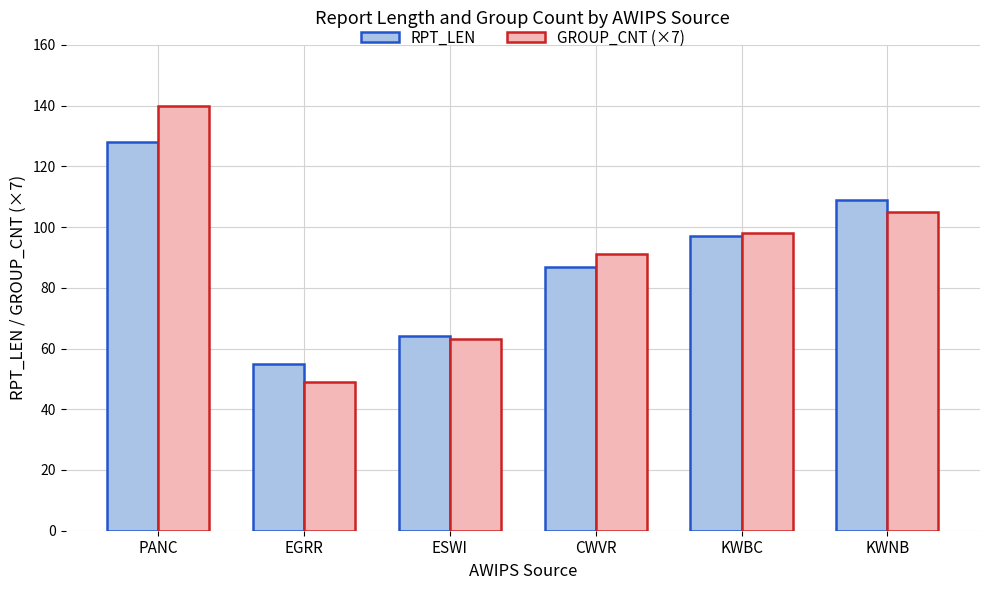

Which category has the highest value in the RPT_LEN series?

PANC